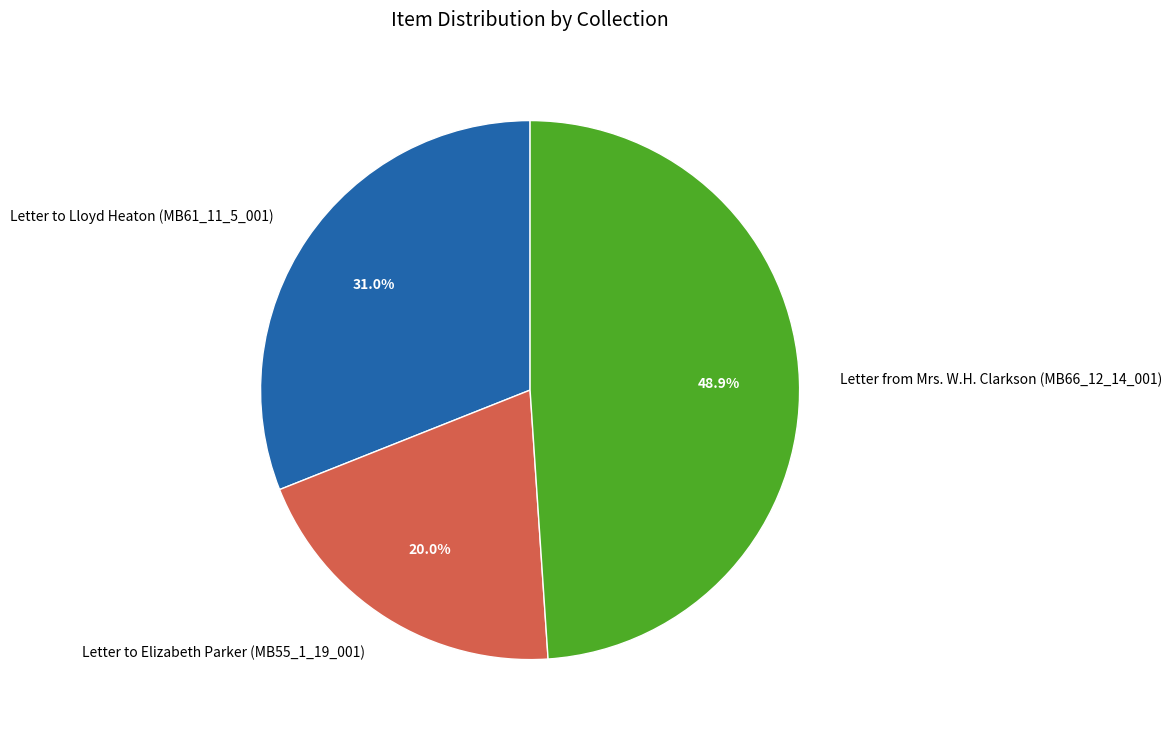

Is the sum of Letter to Lloyd Heaton (MB61_11_5_001) and Letter from Mrs. W.H. Clarkson (MB66_12_14_001) greater than half?

Yes